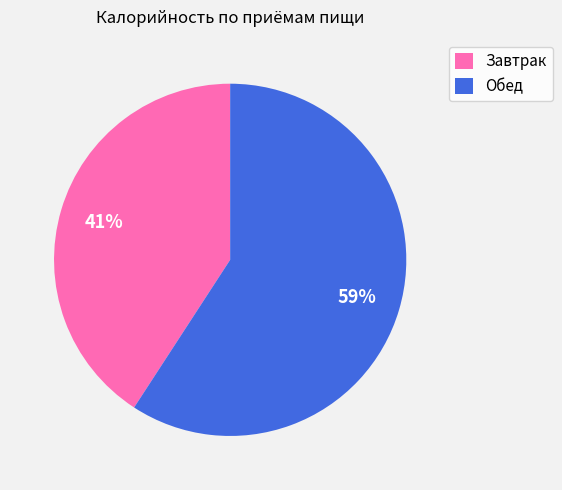

Does any single category account for the majority?

Yes